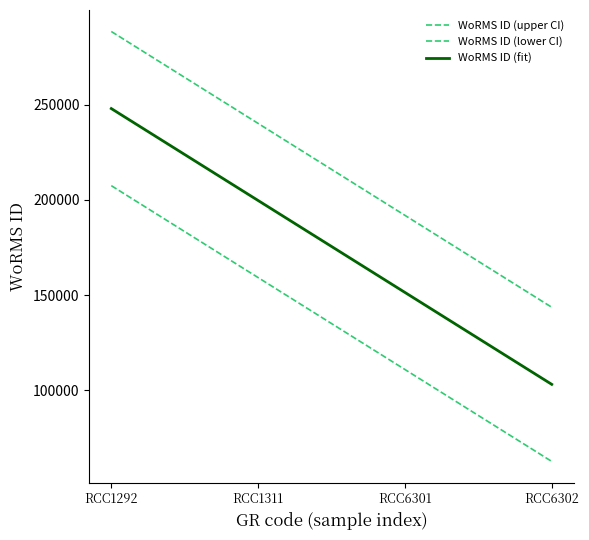

True or false: WoRMS ID (upper CI) has more than 1 points higher than both neighbors.

False